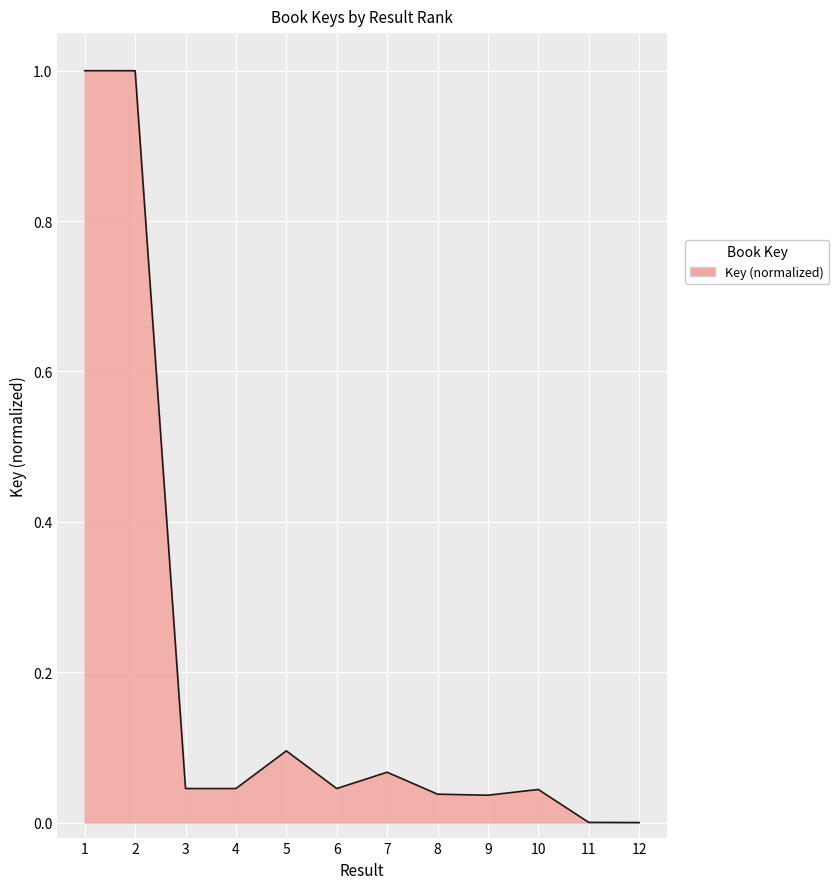

Does the chart display data point markers on the line(s)?

No